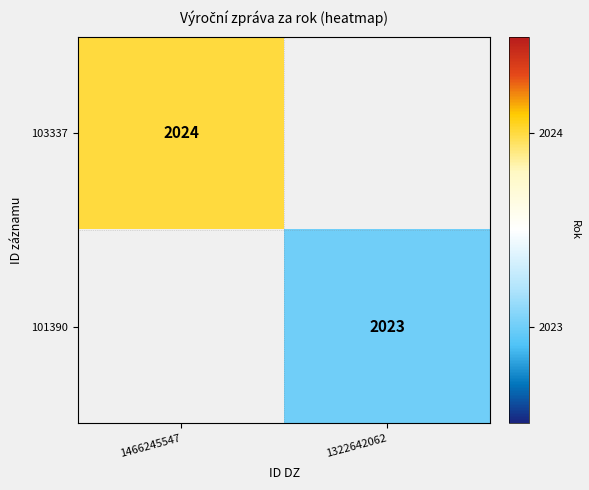

True or false: 101390 has a value of 2023 at 1322642062.

True